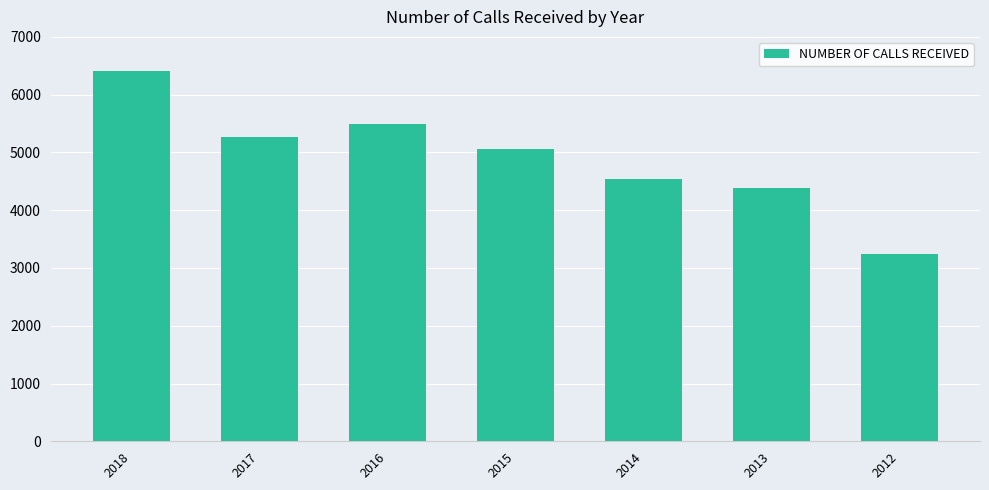

List the labels in order of value, largest first.

2018, 2016, 2017, 2015, 2014, 2013, 2012